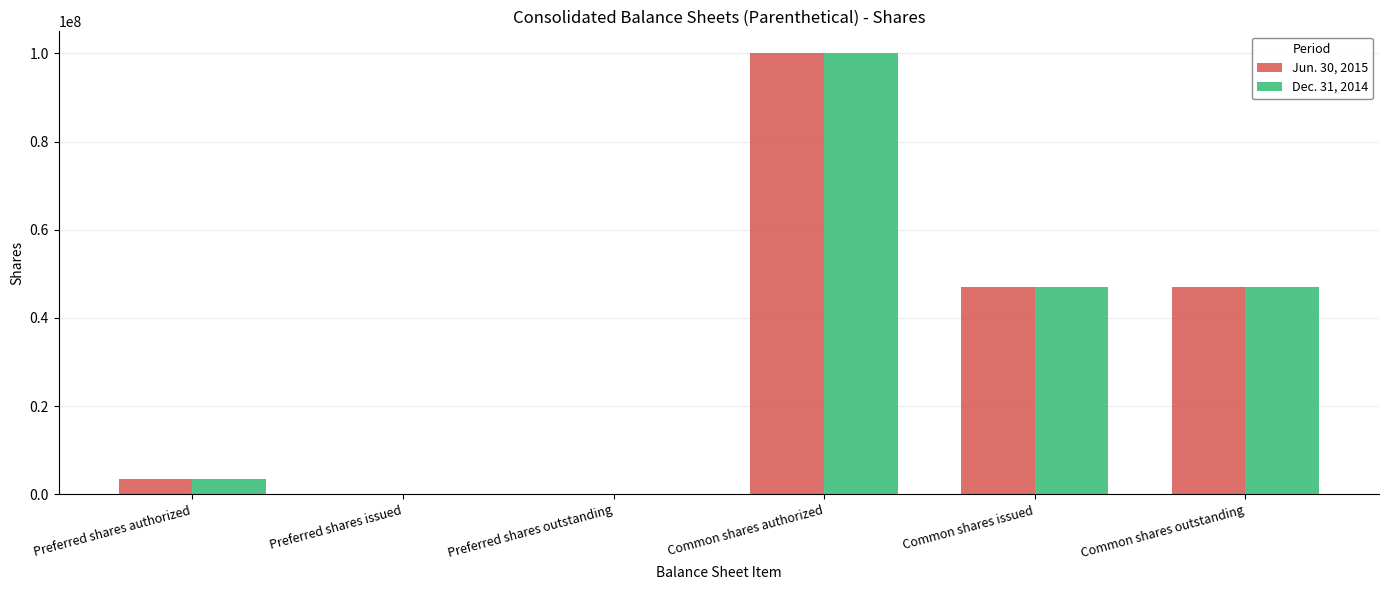

How many data points does each series have?

6